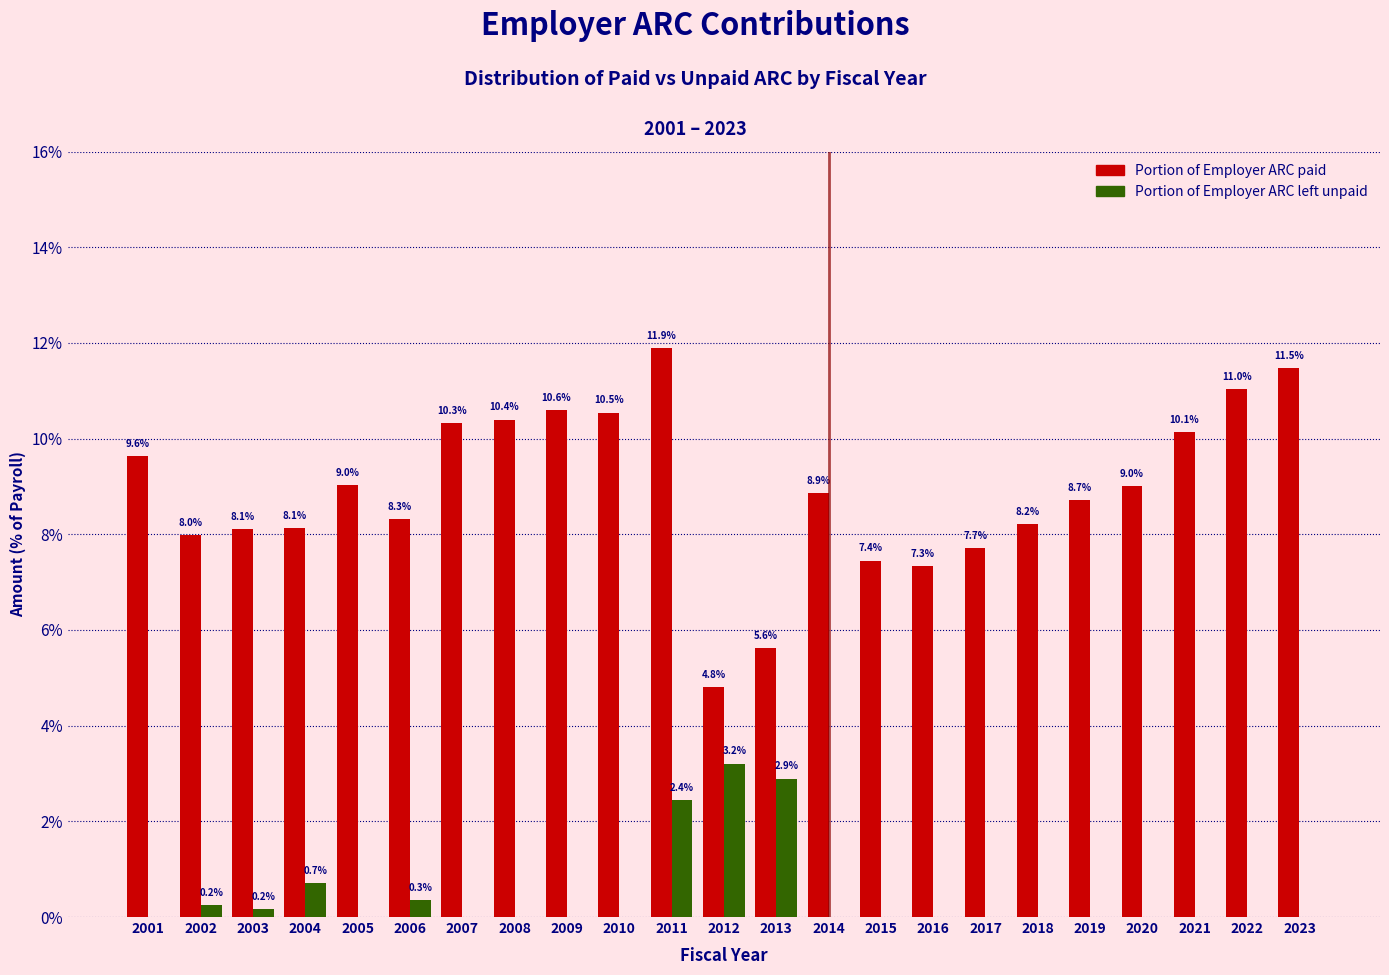

Reading left to right, transcribe all the data shown in this chart.

Portion of Employer ARC paid: 2001=9.6	2002=8.0	2003=8.1	2004=8.1	2005=9.0	2006=8.3	2007=10.3	2008=10.4	2009=10.6	2010=10.5	2011=11.9	2012=4.8	2013=5.6	2014=8.9	2015=7.4	2016=7.3	2017=7.7	2018=8.2	2019=8.7	2020=9.0	2021=10.1	2022=11.0	2023=11.5
Portion of Employer ARC left unpaid: 2001=0.0	2002=0.2	2003=0.2	2004=0.7	2005=0.0	2006=0.3	2007=0.0	2008=0.0	2009=0.0	2010=0.0	2011=2.4	2012=3.2	2013=2.9	2014=0.0	2015=0.0	2016=0.0	2017=0.0	2018=0.0	2019=0.0	2020=0.0	2021=0.0	2022=0.0	2023=0.0